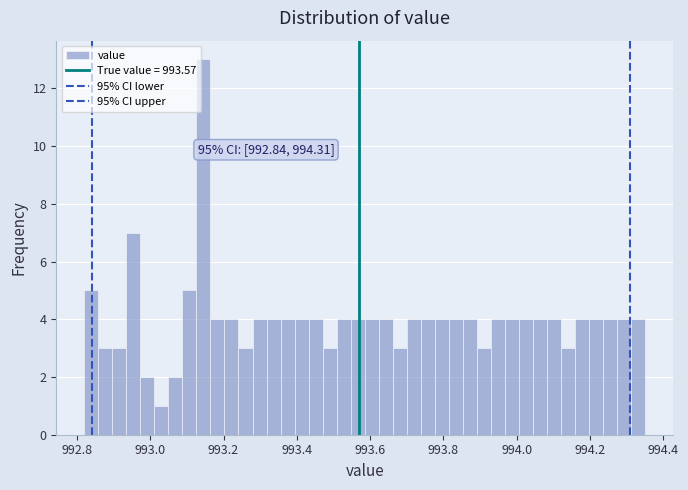

Around what value on the x-axis is the tallest bar? Give the approximate position of its centre, as read against the axis.

993.14